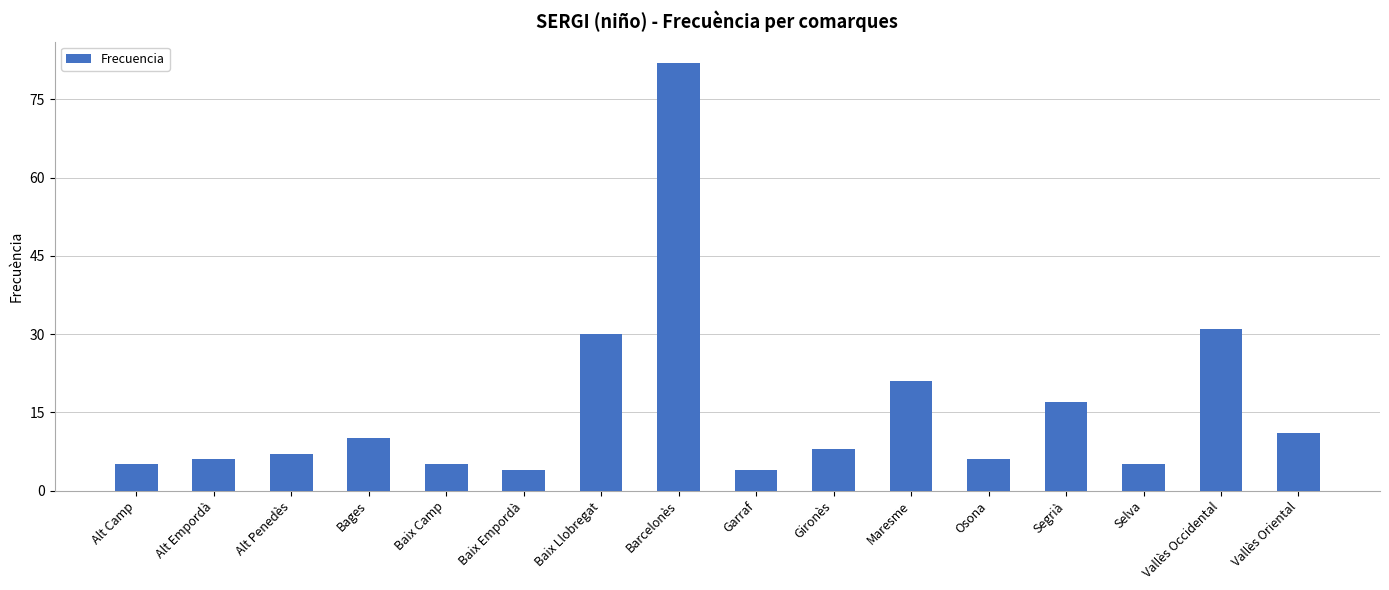

What is the label of the 8th bar from the right?

Garraf